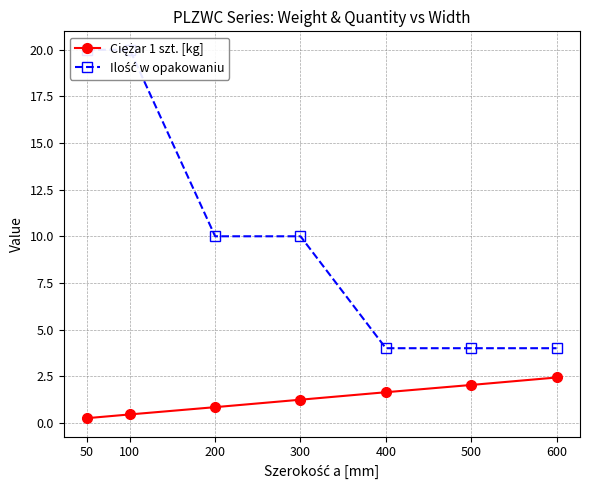

Which has a higher value, 600 or 50?

600